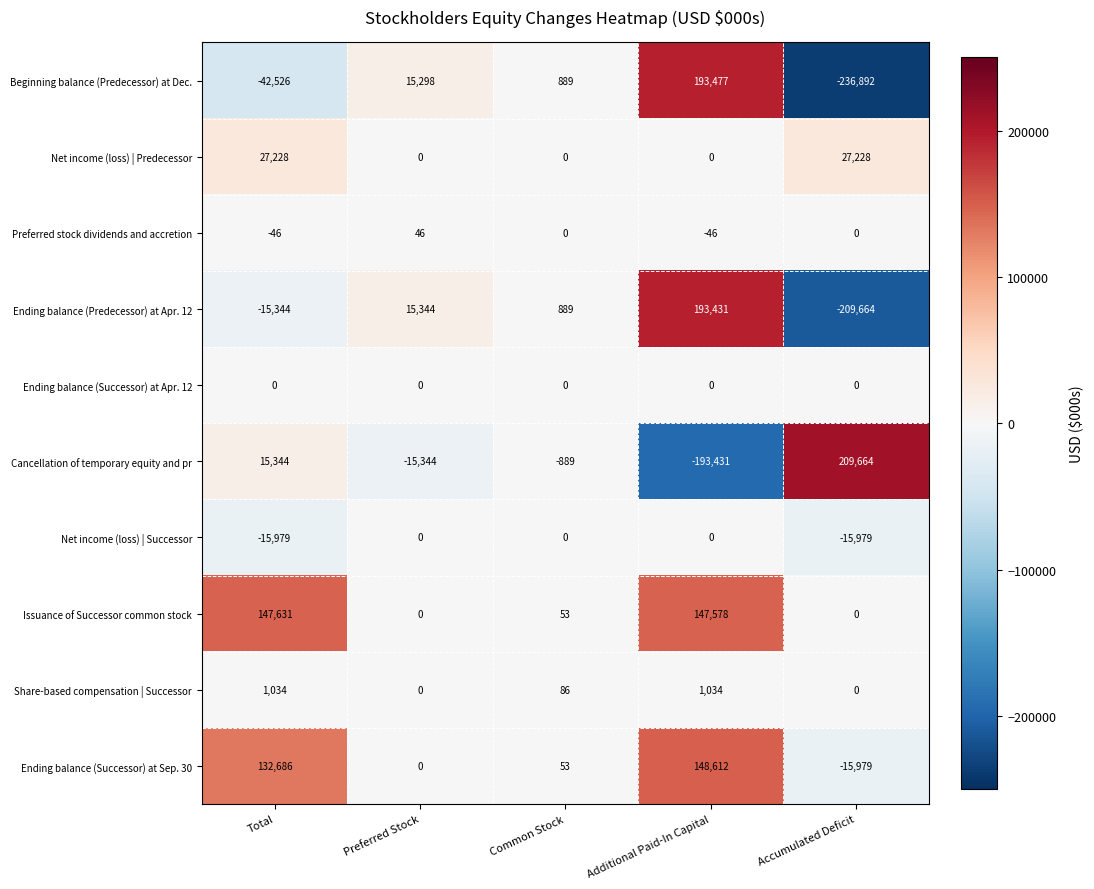

True or false: Cancellation of temporary equity and pr has a value of 15344 at Total.

True